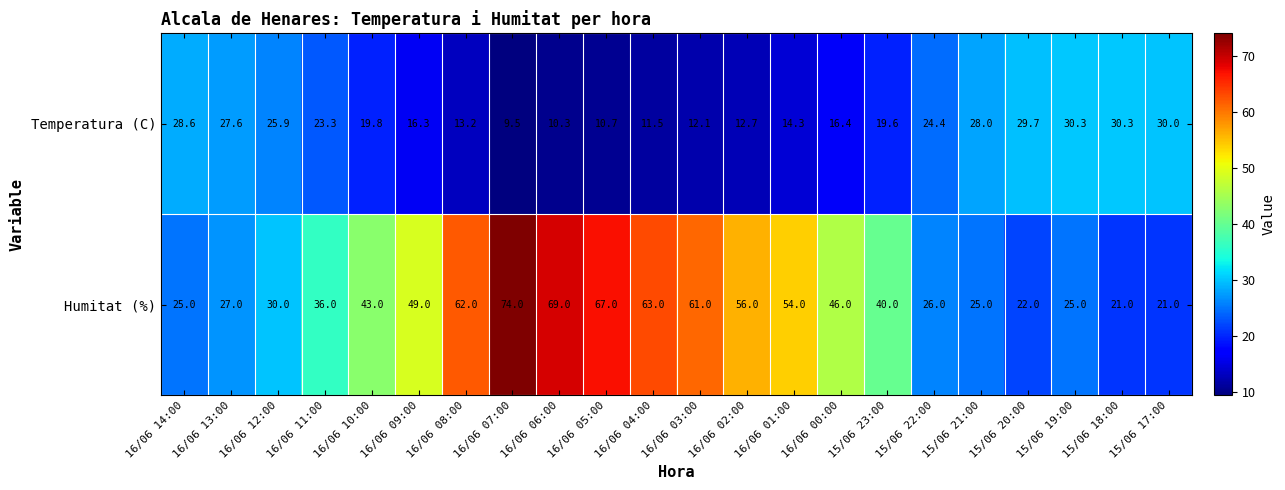

Which series changed the most between 16/06 04:00 and 16/06 03:00?

Humitat (%)